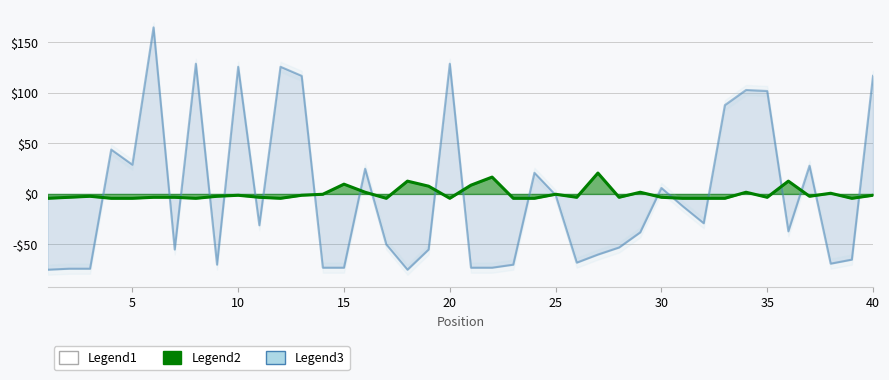

In Weeks on Chart, how many points are higher than both neighbors (excluding endpoints)?

11